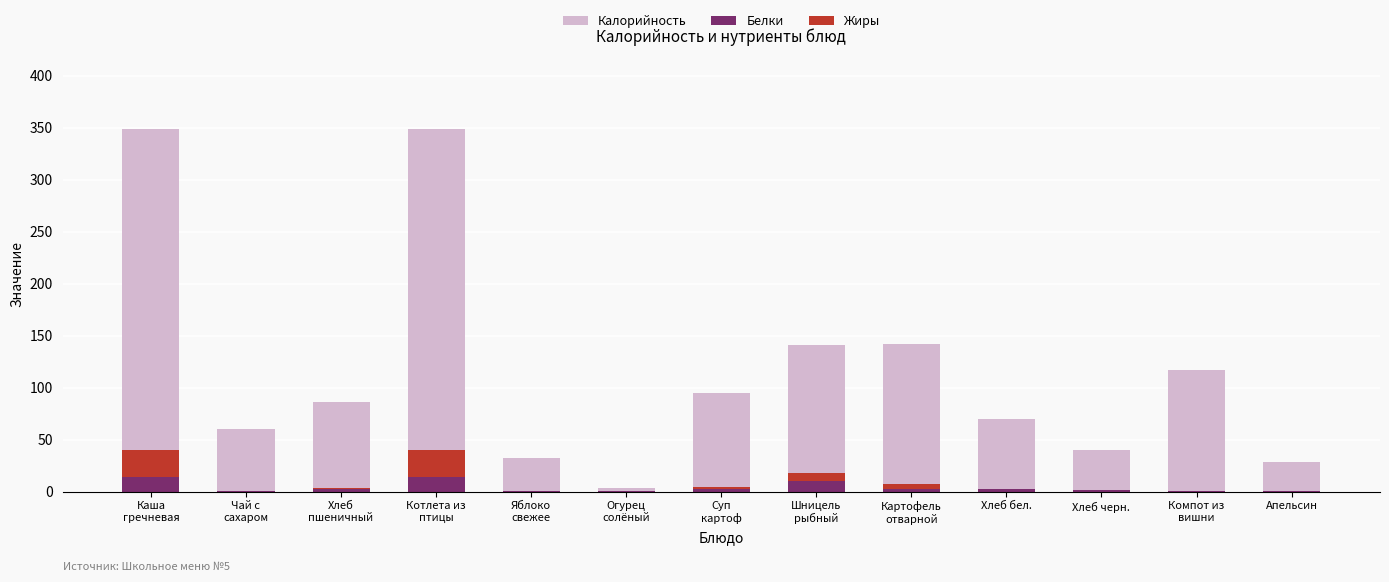

Count the number of categories in the chart.

13